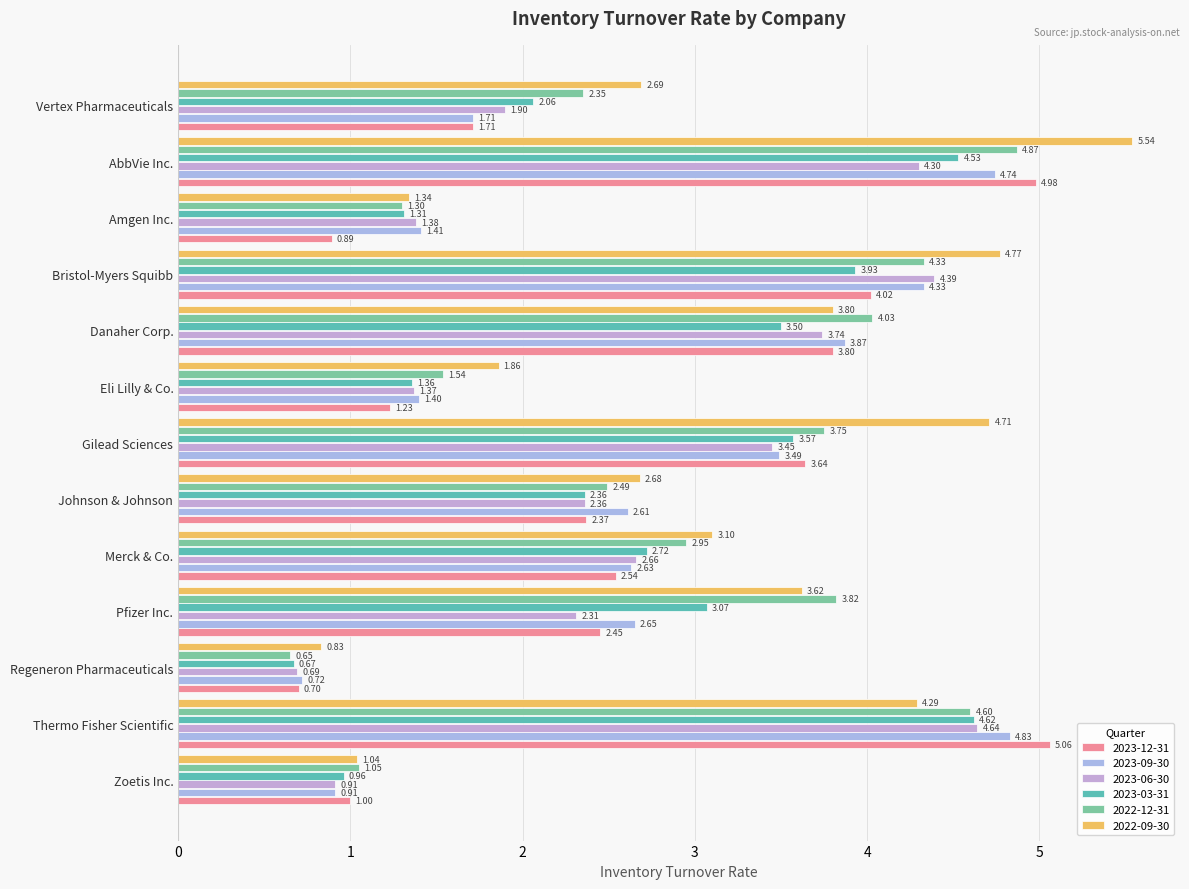

Read the 2022-12-31 value at Eli Lilly & Co..

1.5